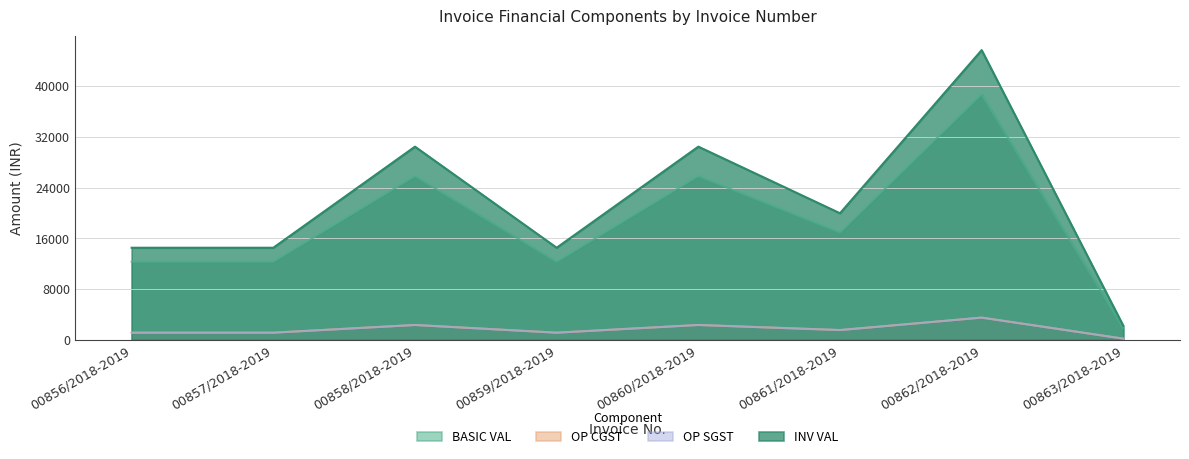

Which category has the highest value in the INV VAL series?

00862/2018-2019